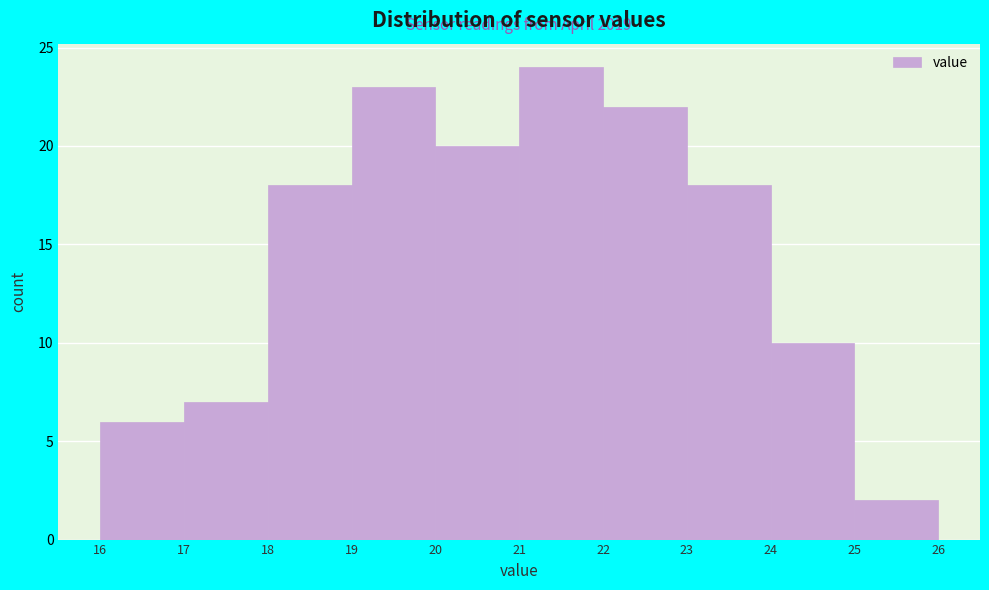

Which range on the x-axis has the tallest bar?

21 to 22